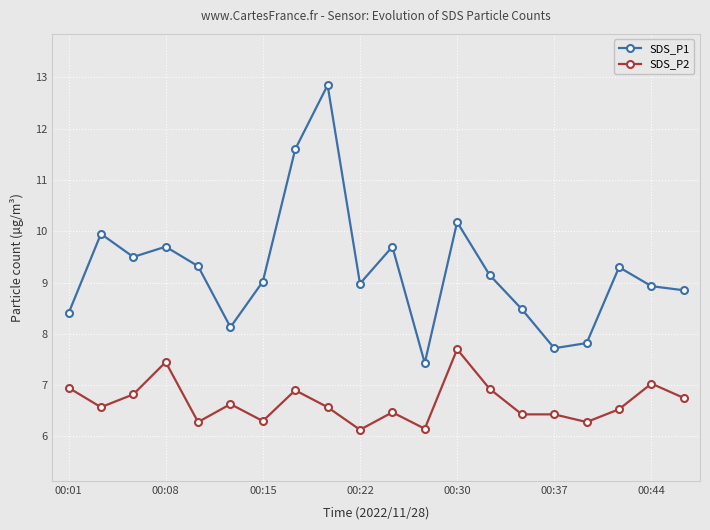

Which series has the largest range (max minus min)?

SDS_P1